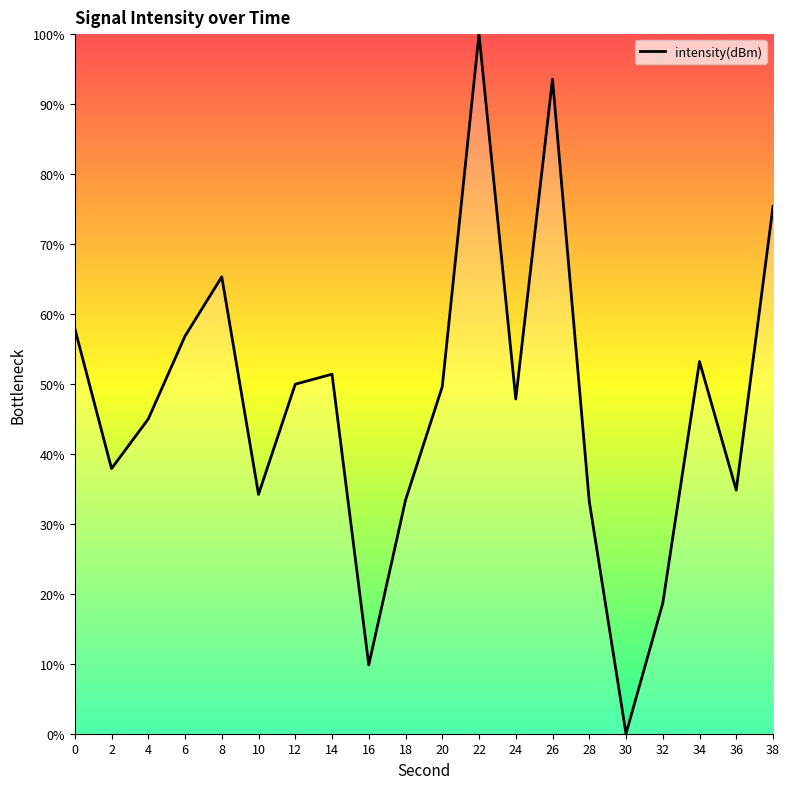

What is the approximate value at 12?

50.0